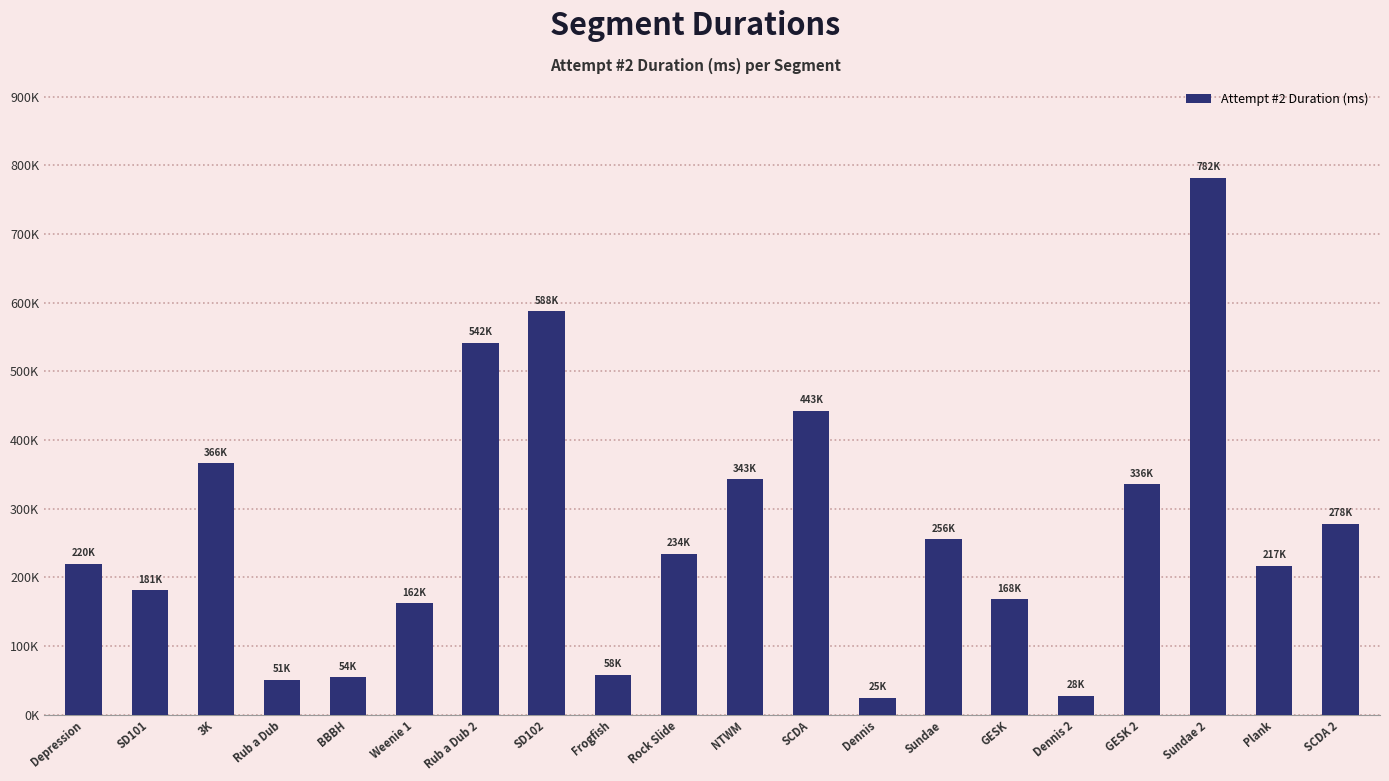

Are the bars horizontal?

No